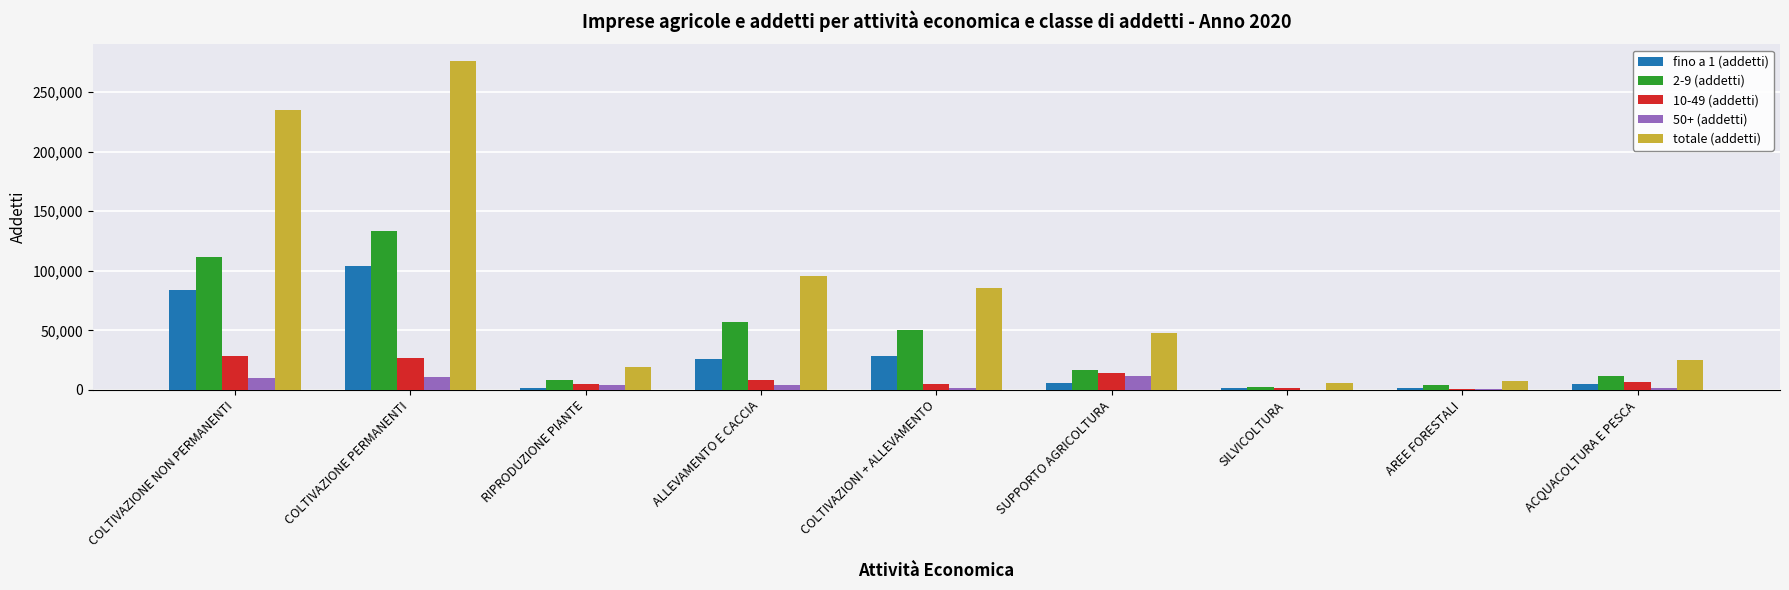

What is the average value of the 50+ (addetti) series?

5046